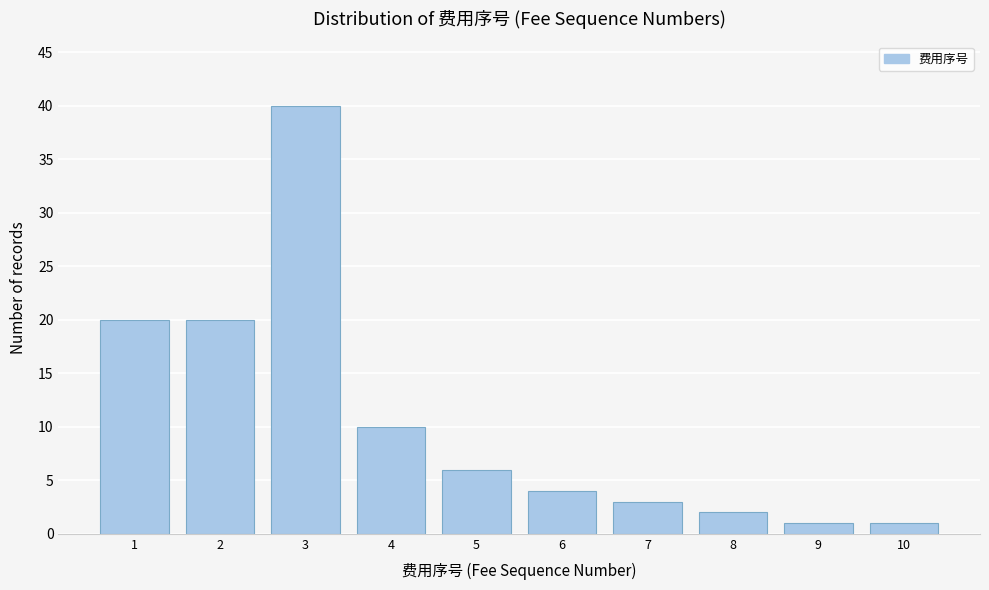

Over which range of the x-axis is the bar tallest?

2.5 to 3.5